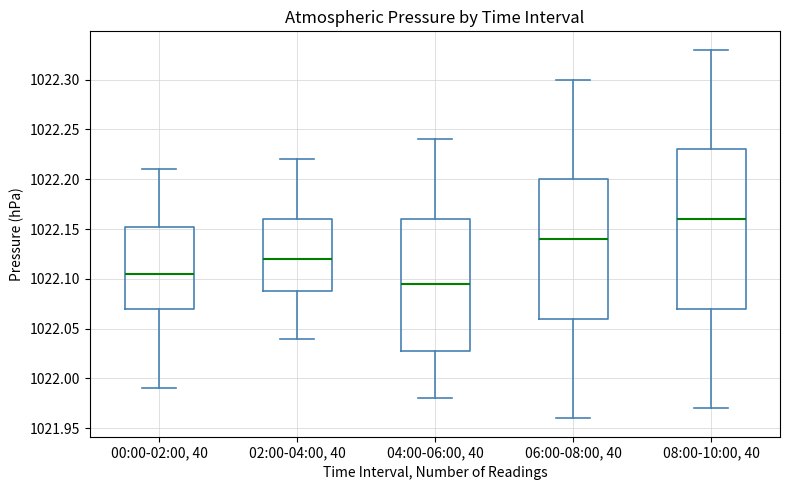

Where is the lower edge of the box for 04:00-06:00, 40 on the y-axis? The values are not printed on the chart, so give them approximately, as read against the axis.

1022.030